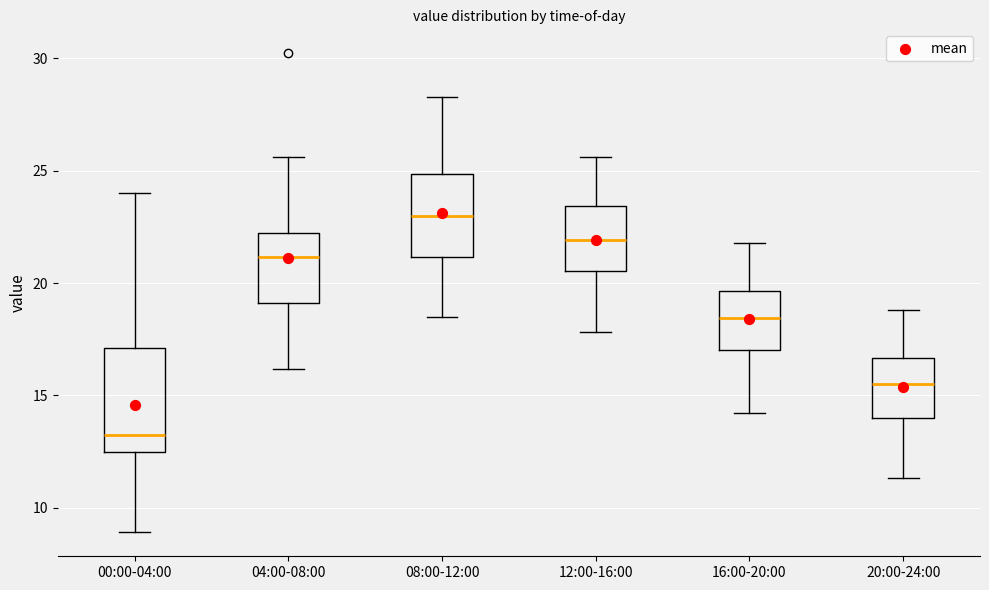

Comparing the boxes themselves (not the whiskers), which one is the tallest?

00:00-04:00